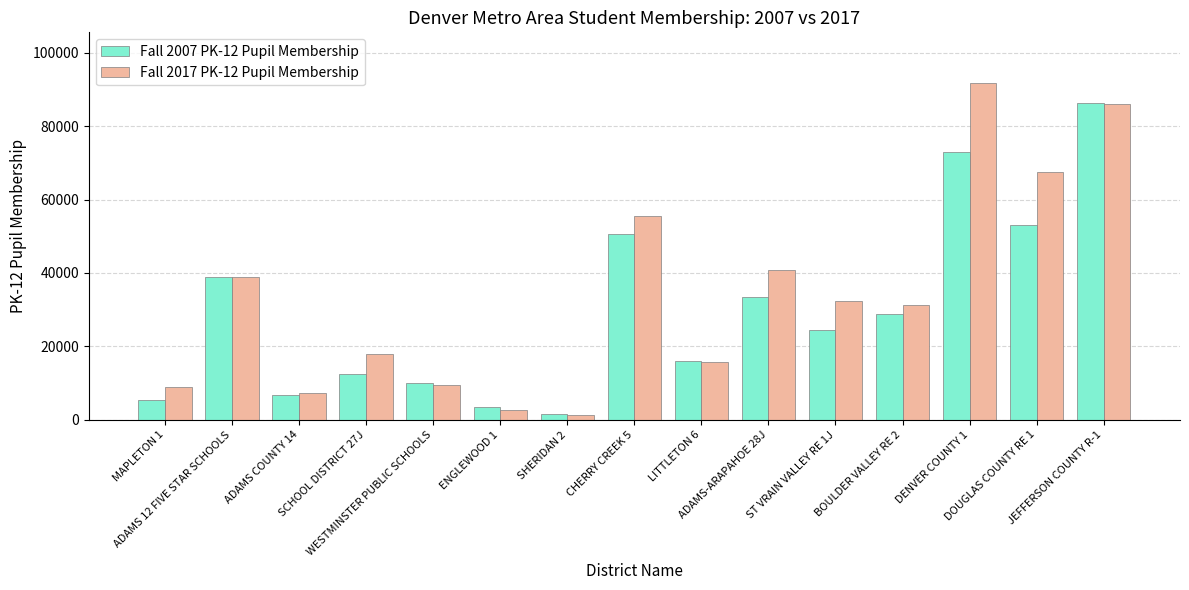

Rank the series at BOULDER VALLEY RE 2 from highest to lowest value.

Fall 2017 PK-12 Pupil Membership, Fall 2007 PK-12 Pupil Membership